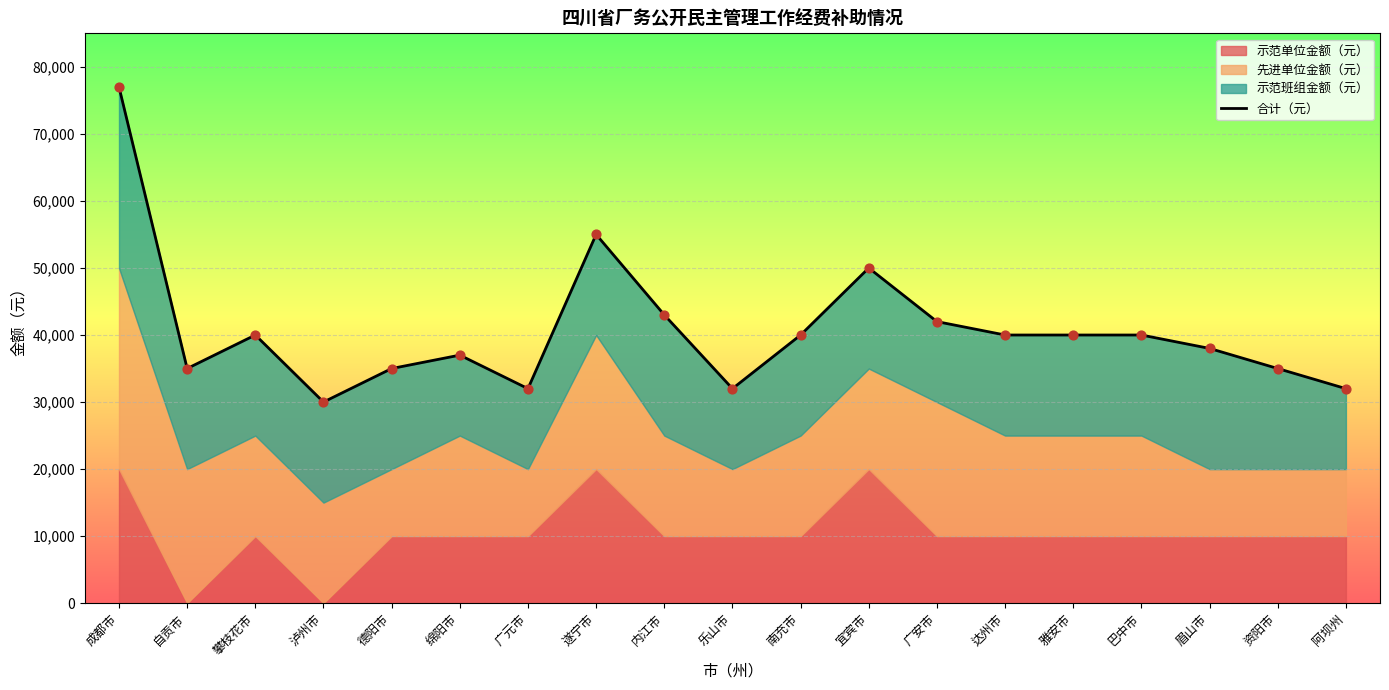

What is the change in value from 泸州市 to 乐山市?

+2000